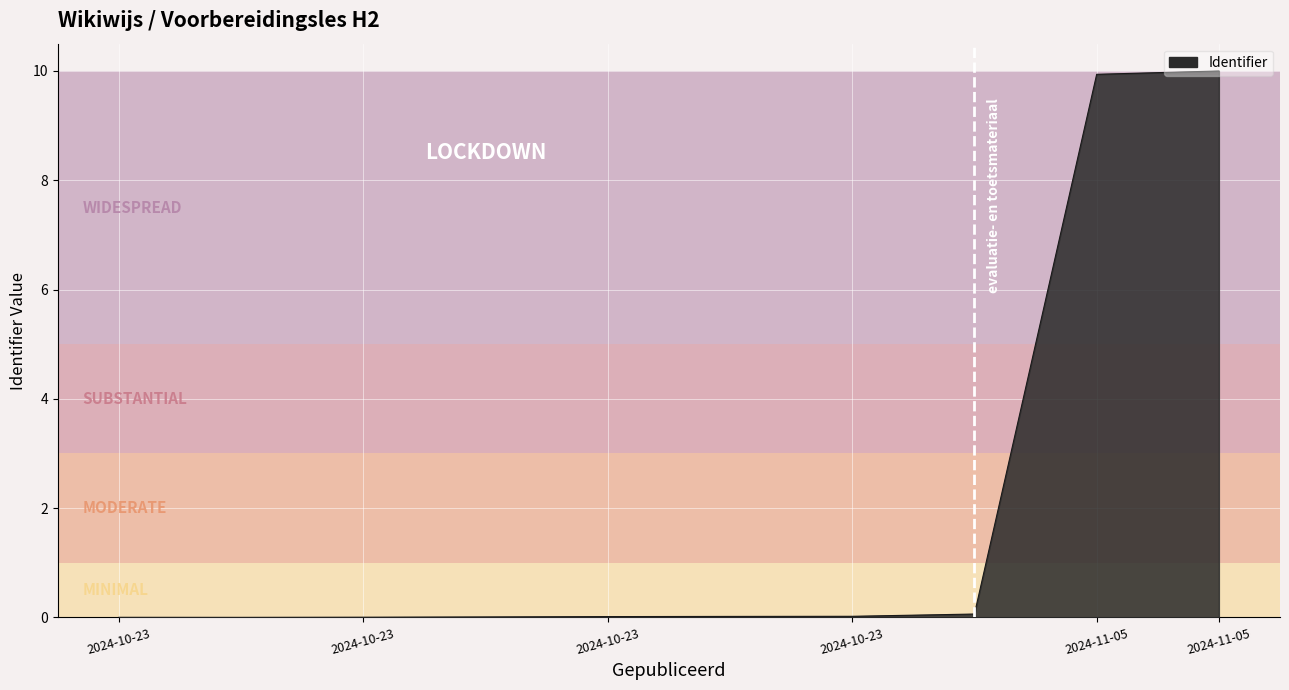

What is the maximum value shown in the chart?

10.0